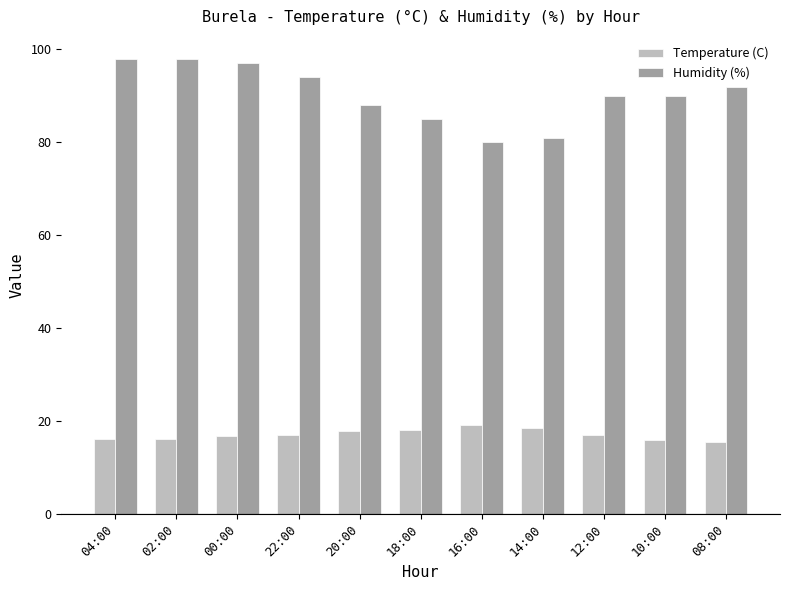

Which series changed the most between 22:00 and 18:00?

Humidity (%)